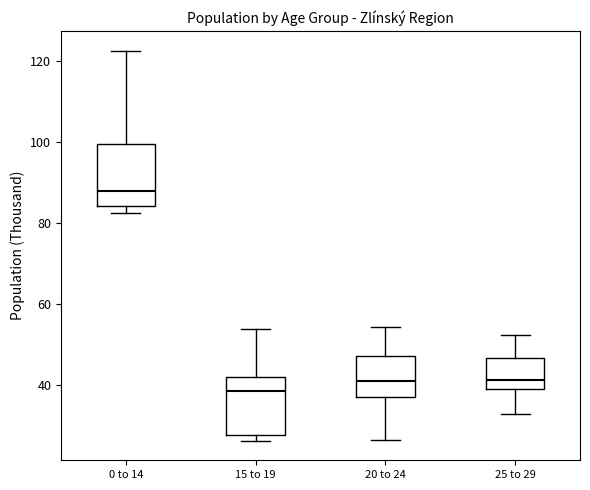

Where does the median line of the box for 15 to 19 sit on the y-axis? The values are not printed on the chart, so give them approximately, as read against the axis.

38